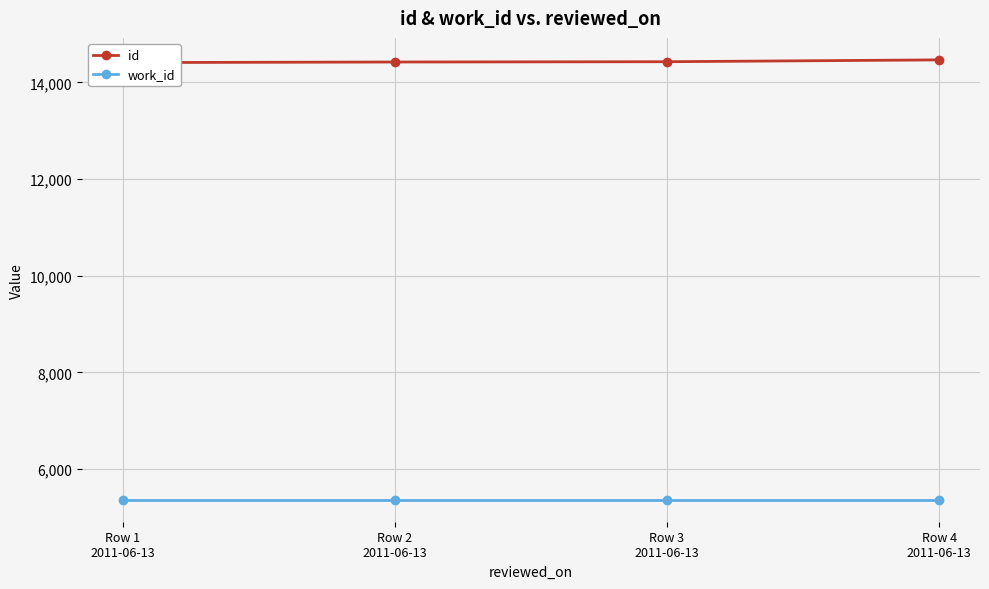

Which series has the widest spread of values?

id